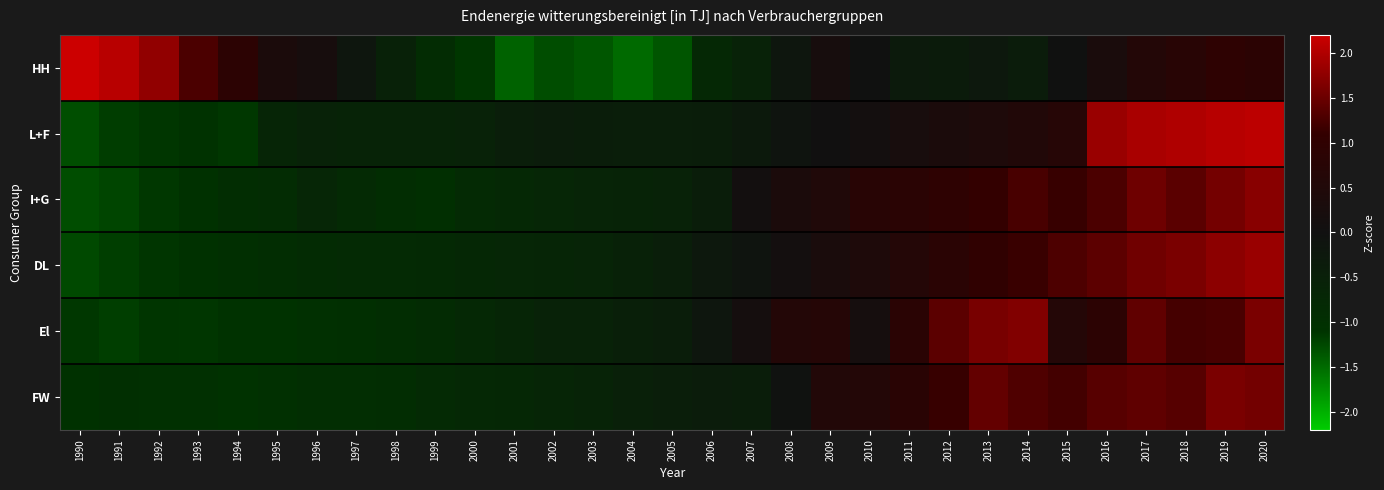

At which category is the sum across all series the highest?

2020